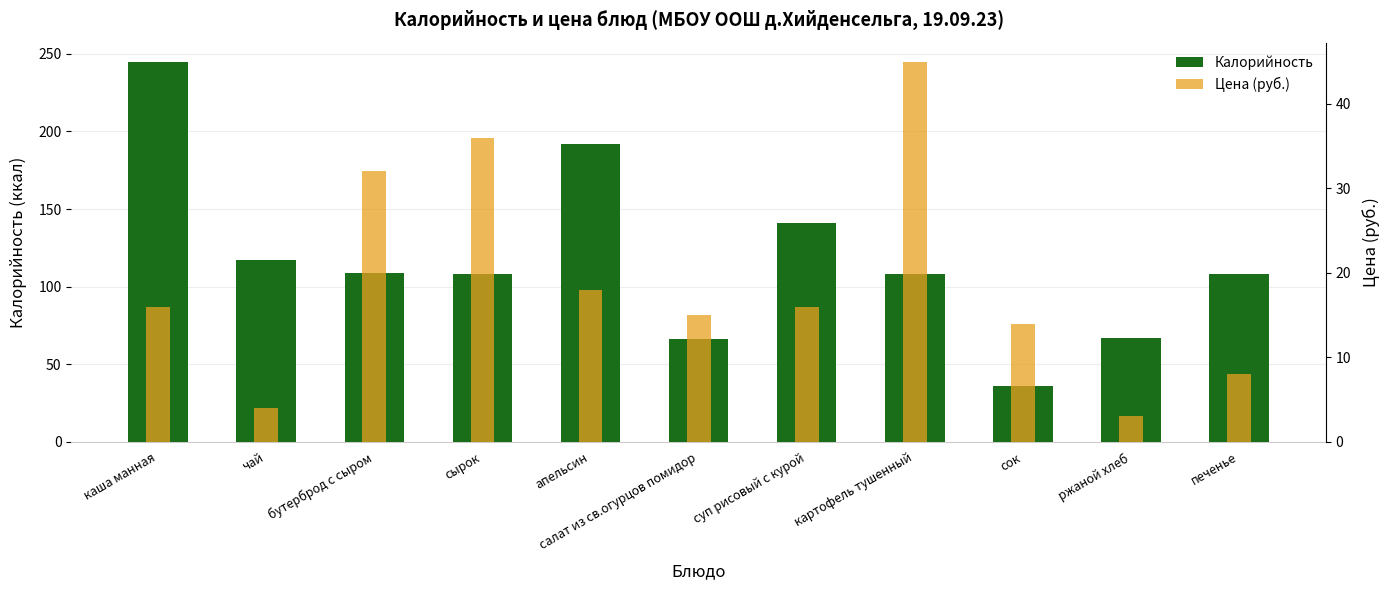

What is the difference between the second highest and second lowest values in the Цена (руб.) series?

32